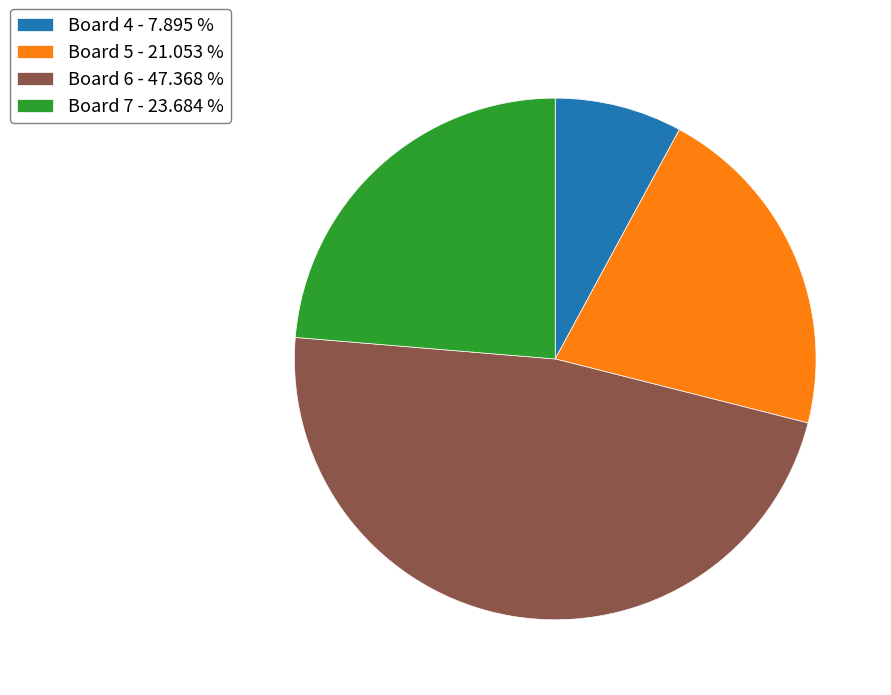

What is the smallest slice in the pie chart?

Board 4